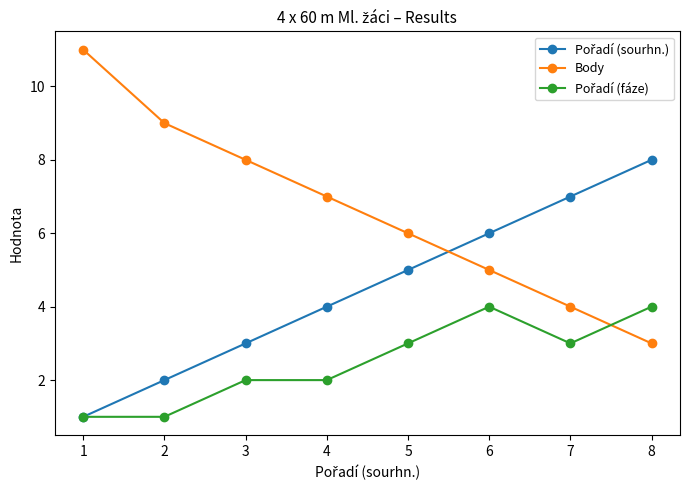

Rank the categories by Body value from lowest to highest.

8, 7, 6, 5, 4, 3, 2, 1